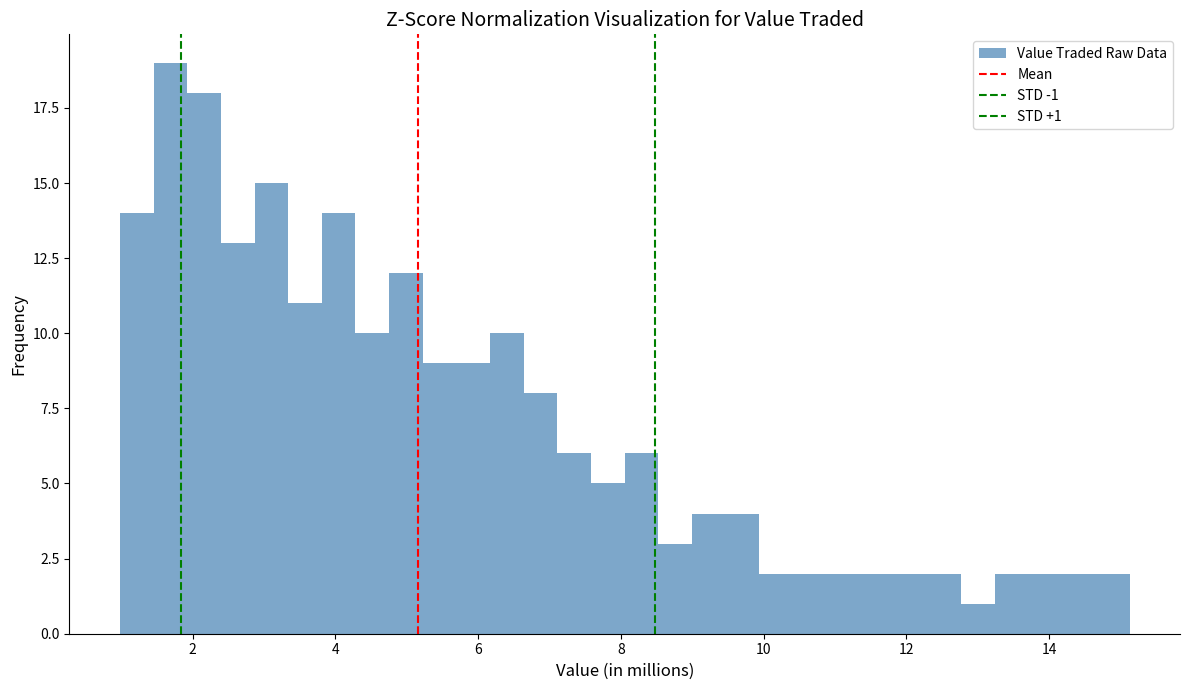

Around what value on the x-axis is the tallest bar? Give the approximate position of its centre, as read against the axis.

1.6